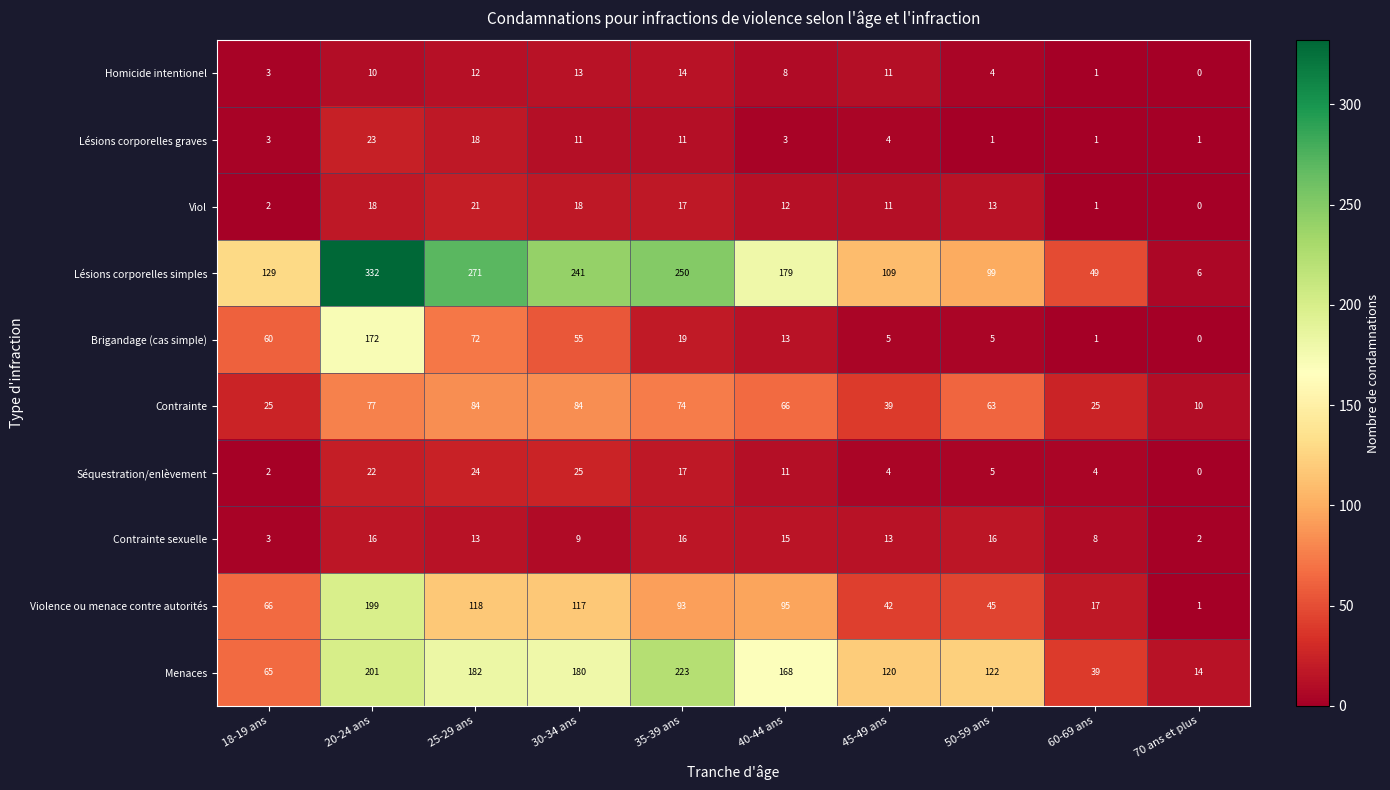

List the series in order of their peak value, lowest first.

Homicide intentionel, Contrainte sexuelle, Viol, Lésions corporelles graves, Séquestration/enlèvement, Contrainte, Brigandage (cas simple), Violence ou menace contre autorités, Menaces, Lésions corporelles simples